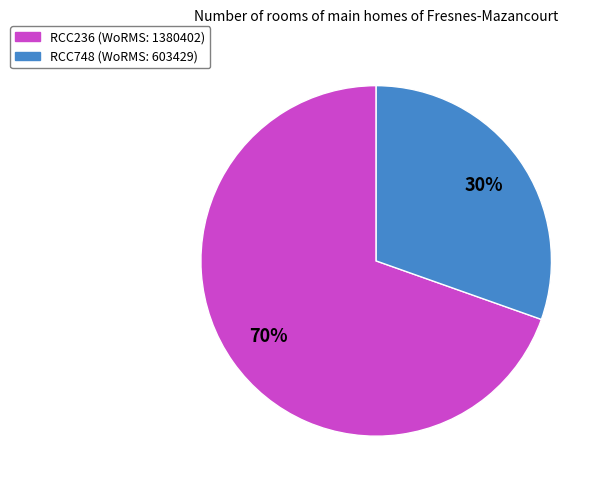

What percentage is the RCC236 slice, to the nearest percent?

70%